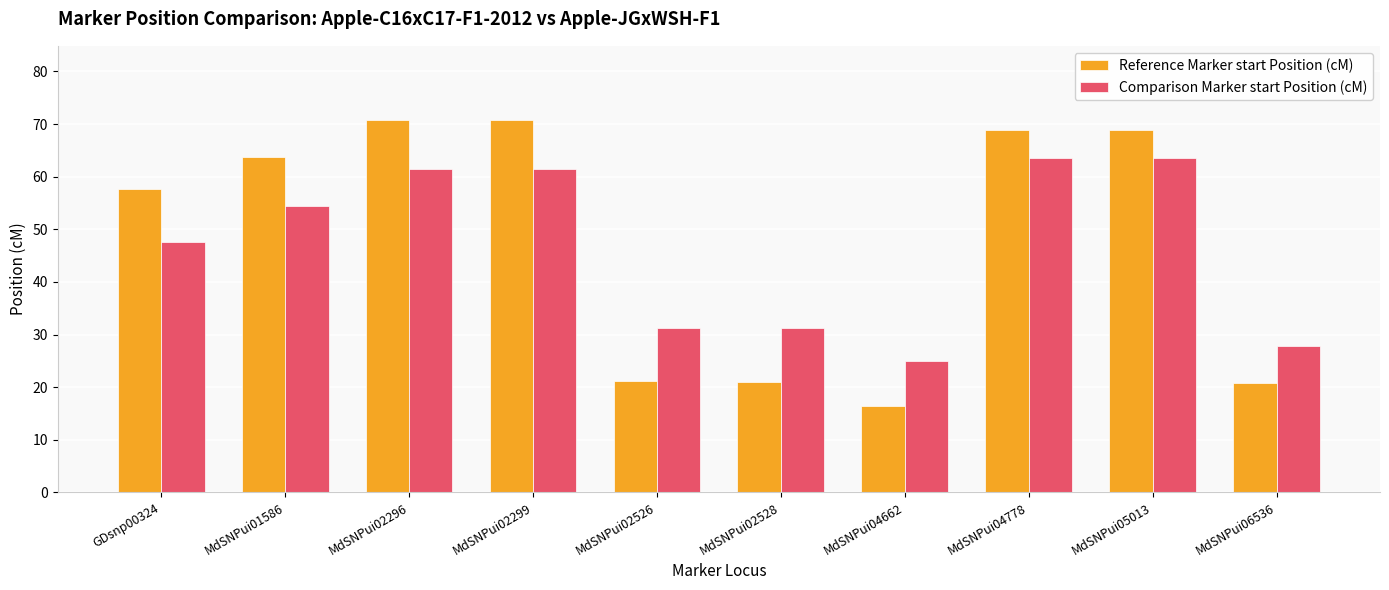

What is the lowest value of the Comparison Marker start Position (cM) series?

25.0